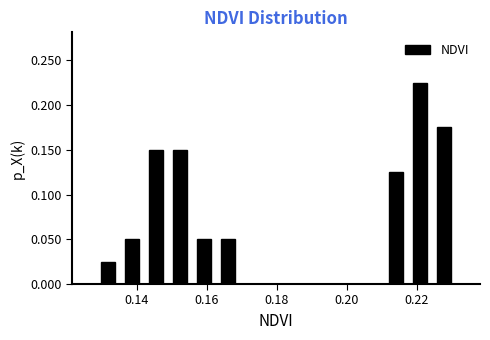

Read against the x-axis, roughly where is the centre of the tallest bar?

0.220